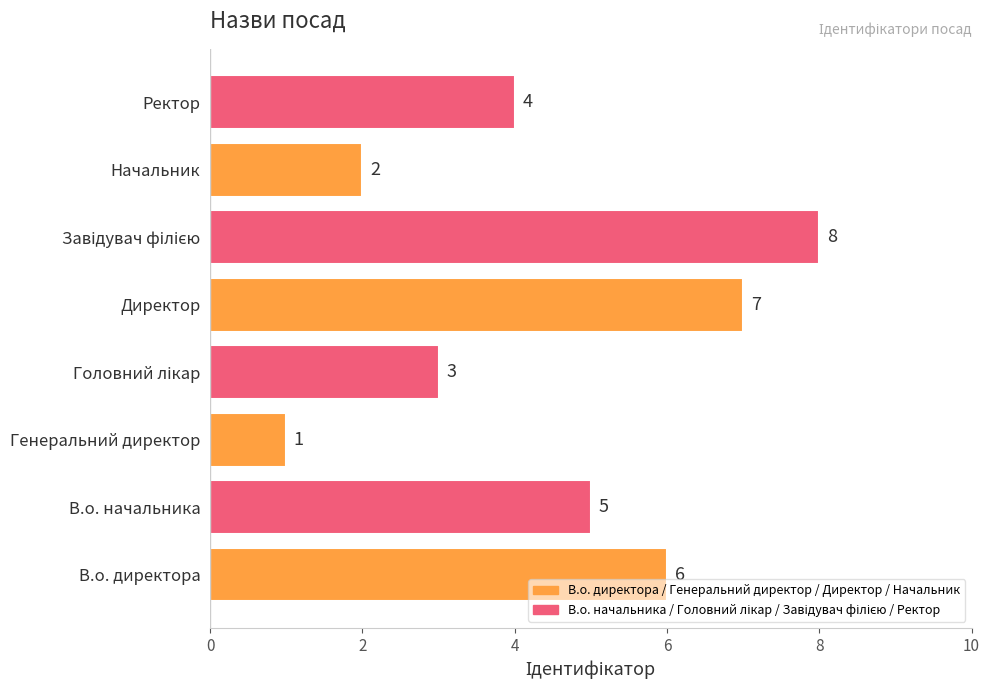

At which label is the value closest to 4?

Ректор